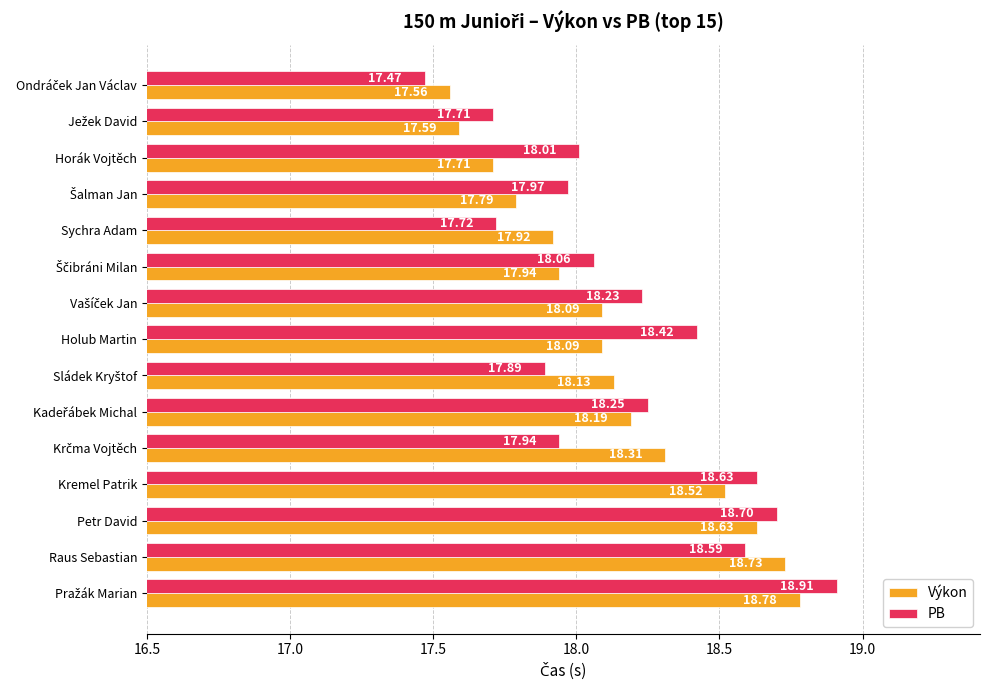

Rank the series by their average value, from lowest to highest.

Výkon, PB